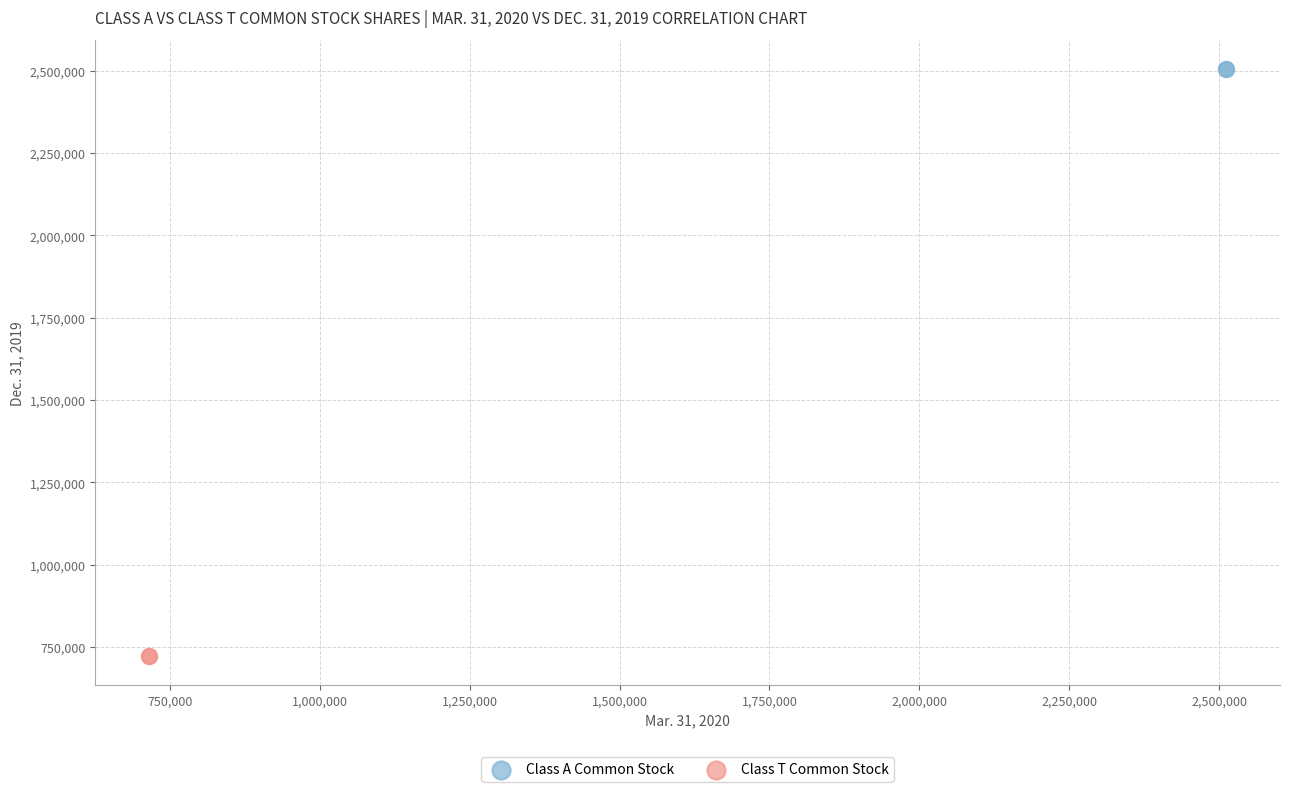

What are all the series names shown in the legend?

Class A Common Stock, Class T Common Stock